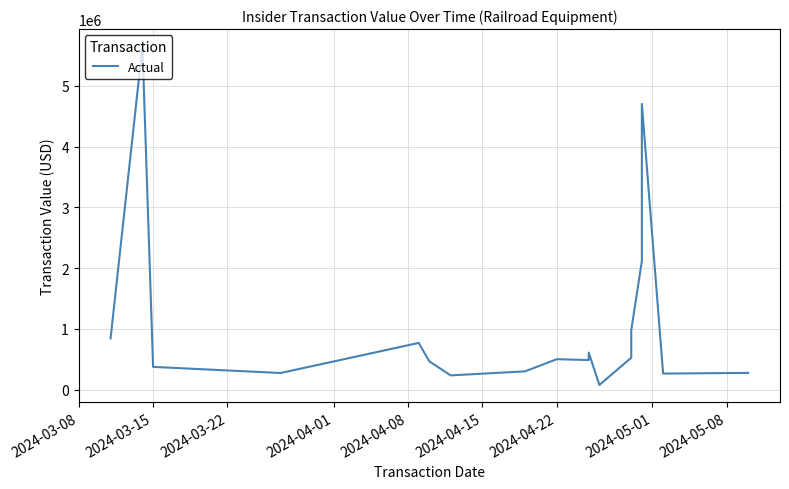

Is this an area chart (filled region under the line)?

No